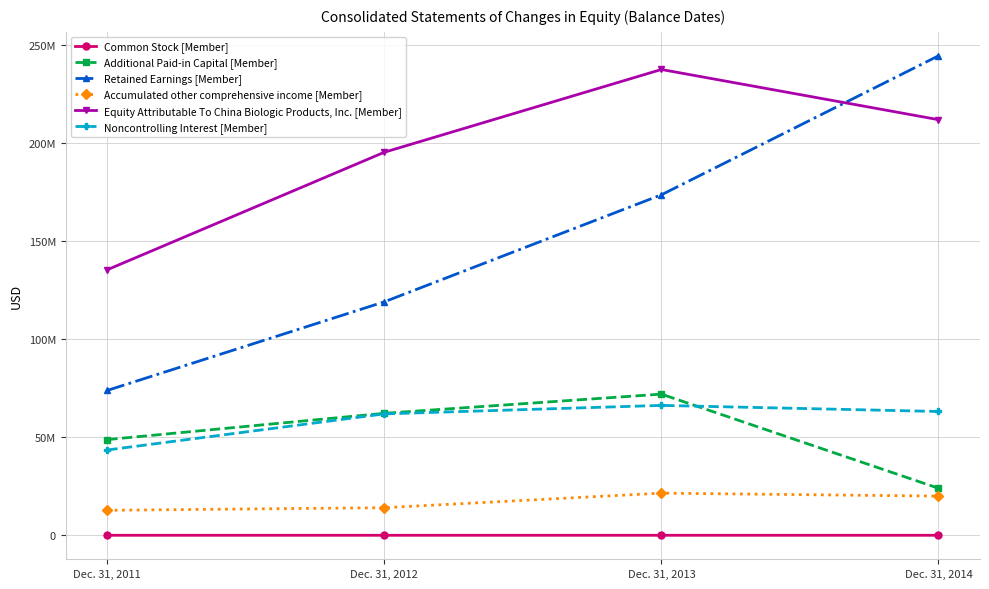

Which series has the largest range (max minus min)?

Retained Earnings [Member]